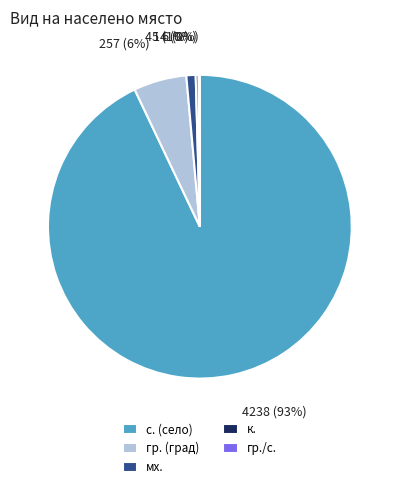

To the nearest percent, what is the average slice percentage?

20%